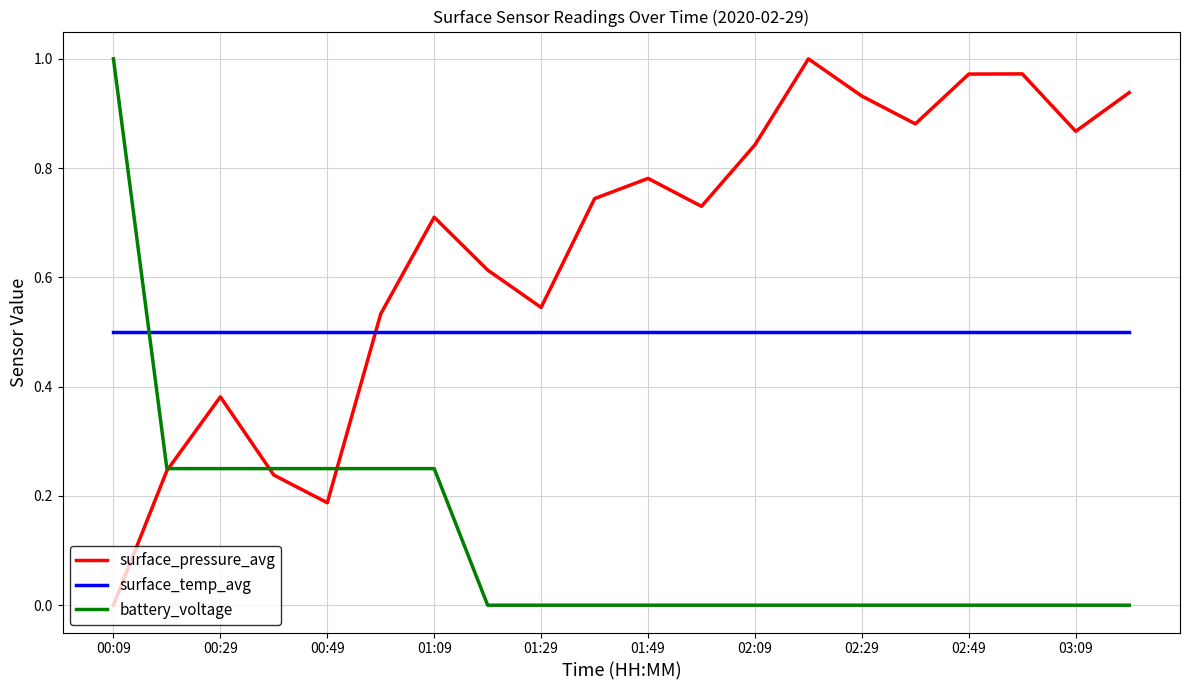

Is this an area chart (filled region under the line)?

No